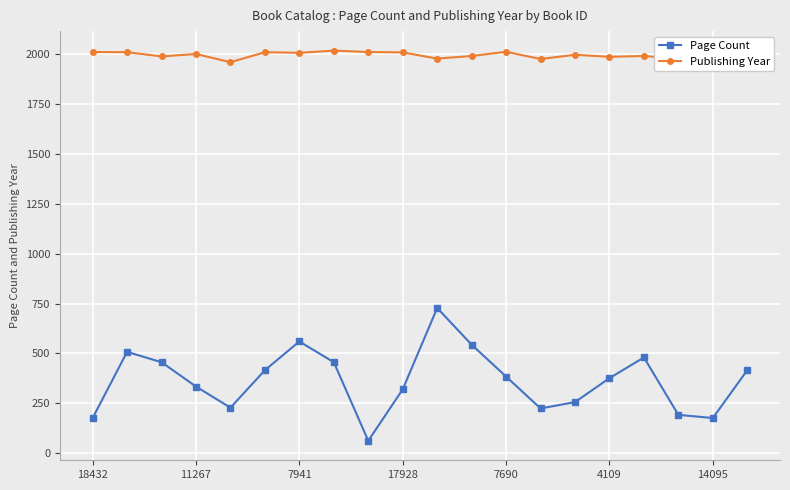

In Page Count, how many points are higher than both neighbors (excluding endpoints)?

4